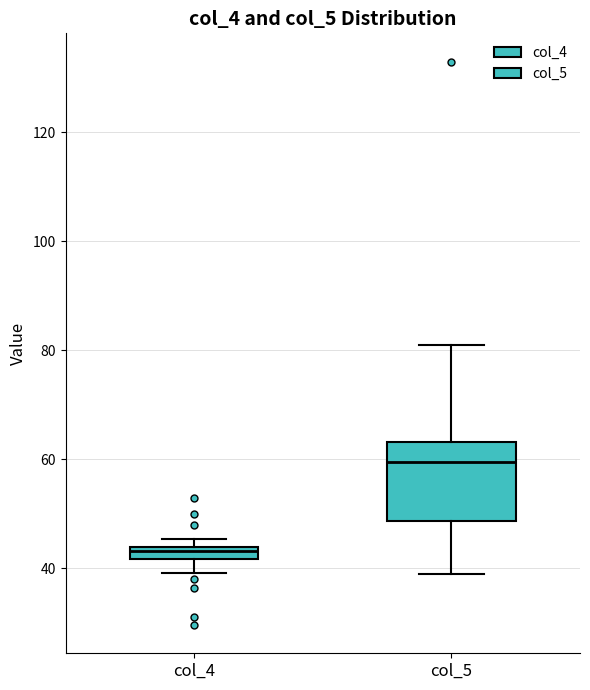

Where is the upper edge of the box for col_4 on the y-axis? The values are not printed on the chart, so give them approximately, as read against the axis.

44